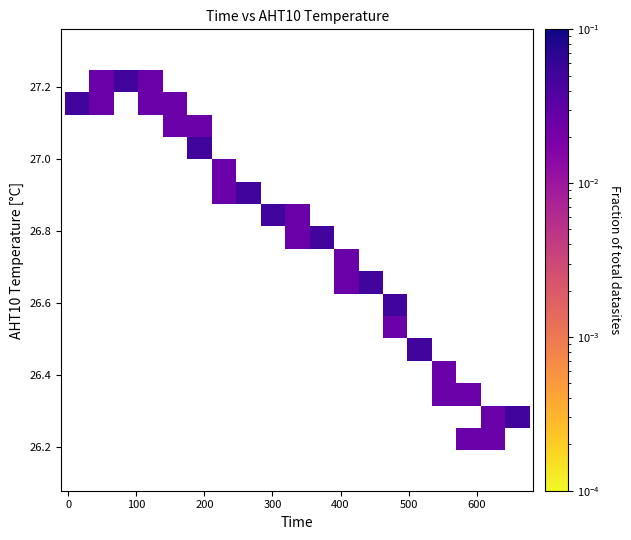

What is the range of X values (max minus min)?

663.0